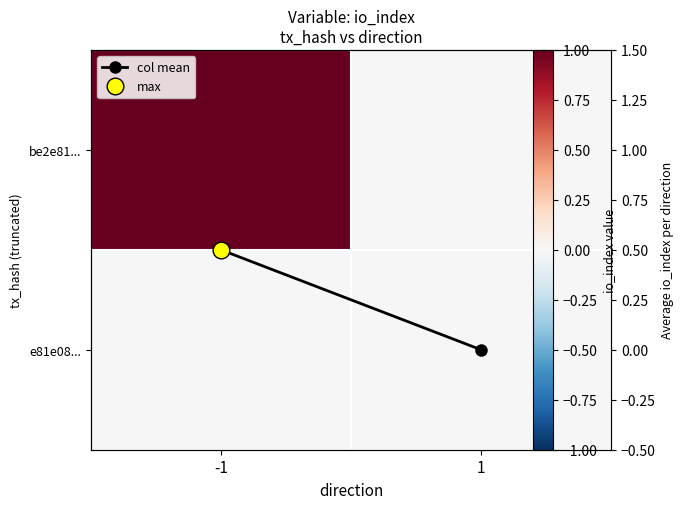

Which series has the largest total across all categories?

be2e81...